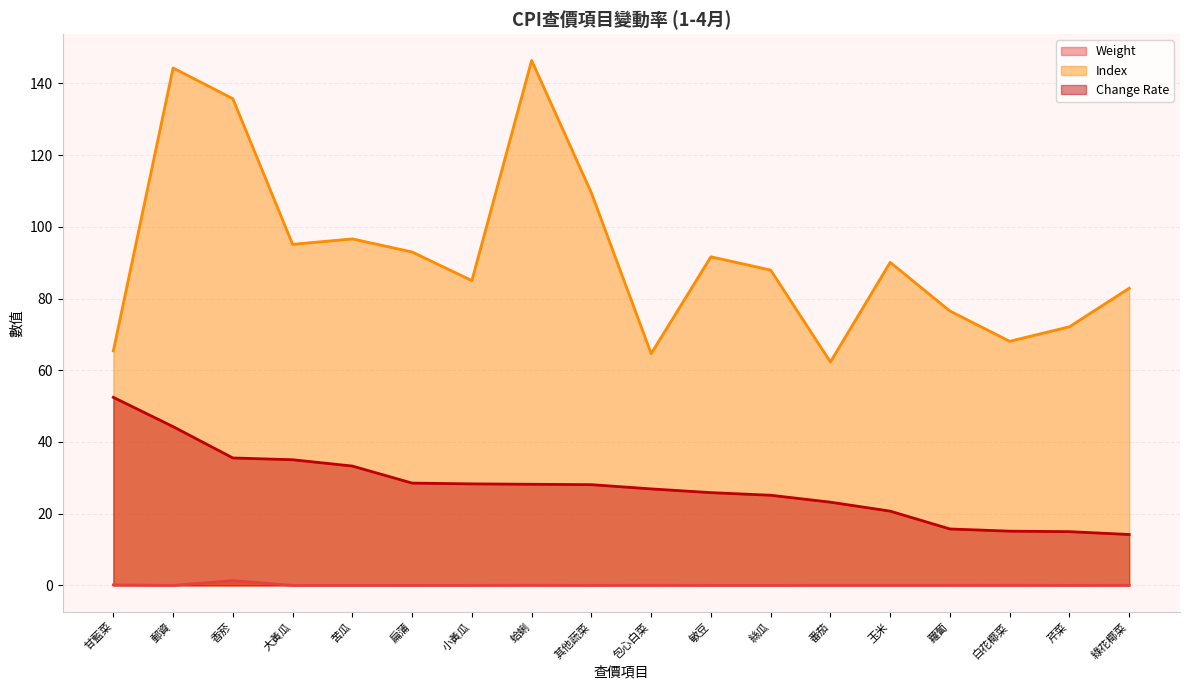

Which category has the lowest value across all series?

扁蒲